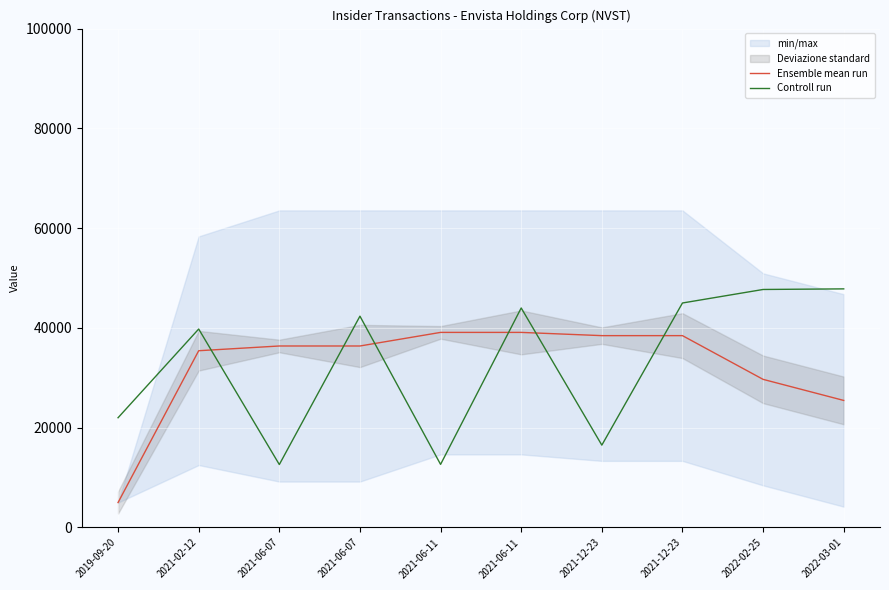

At which label is Ensemble mean run closest to 22053?

2022-03-01